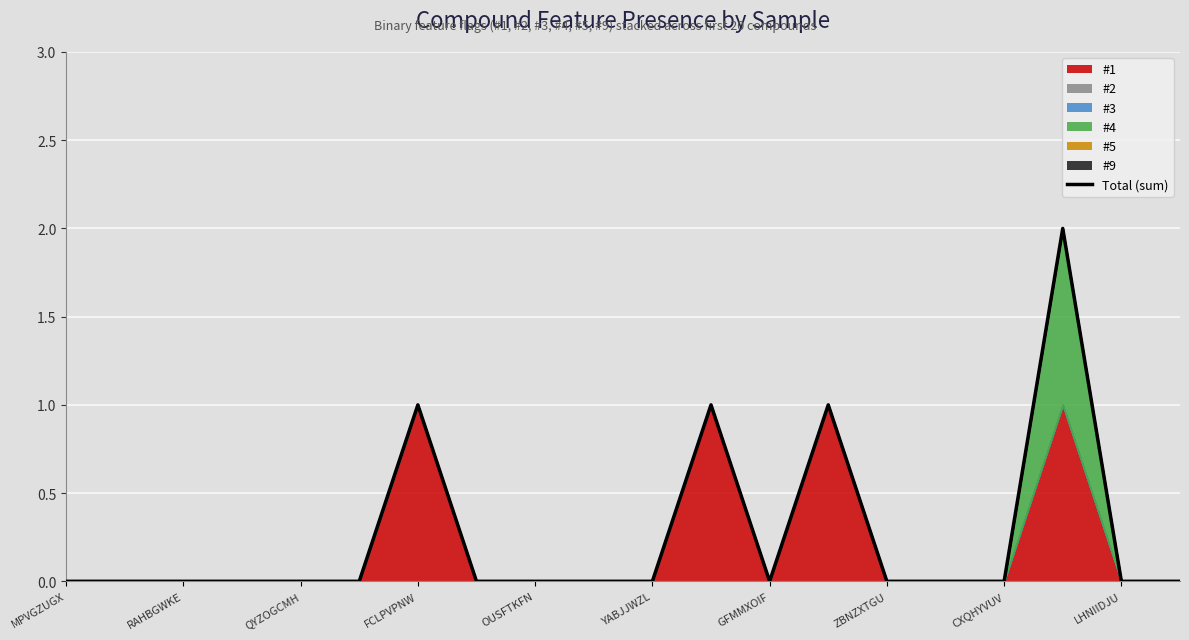

True or false: there are more than 2 points higher than both neighbors.

True